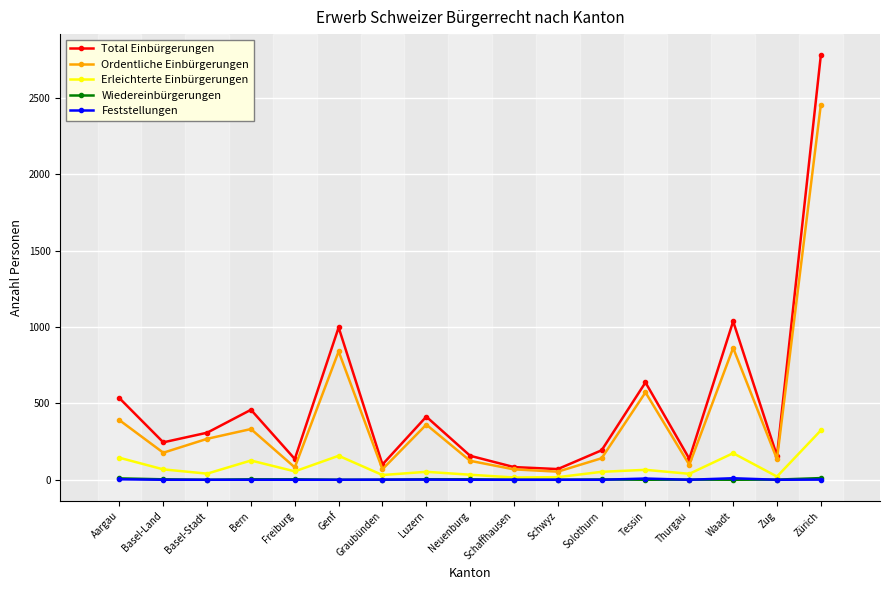

Is it true that Feststellungen equals 0 at Thurgau?

True